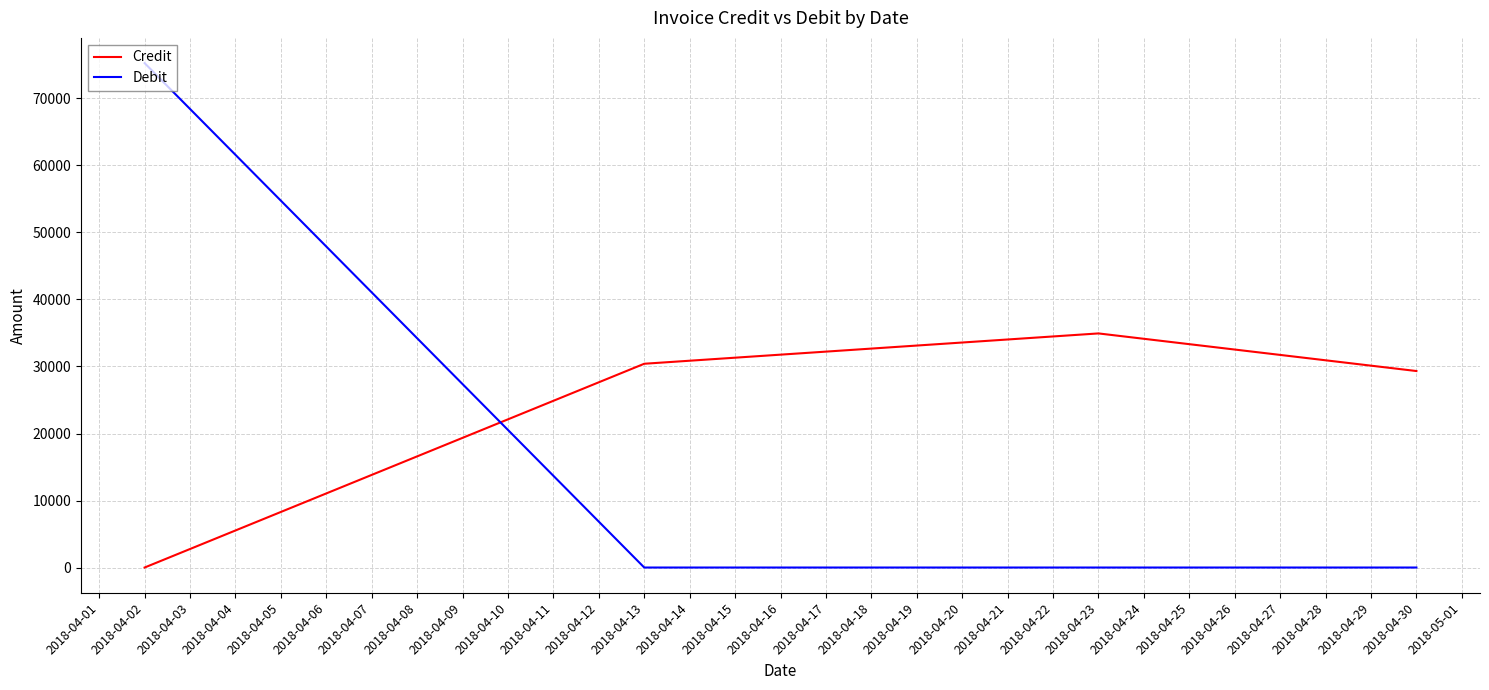

What is the sum of all Credit values?

94668.0